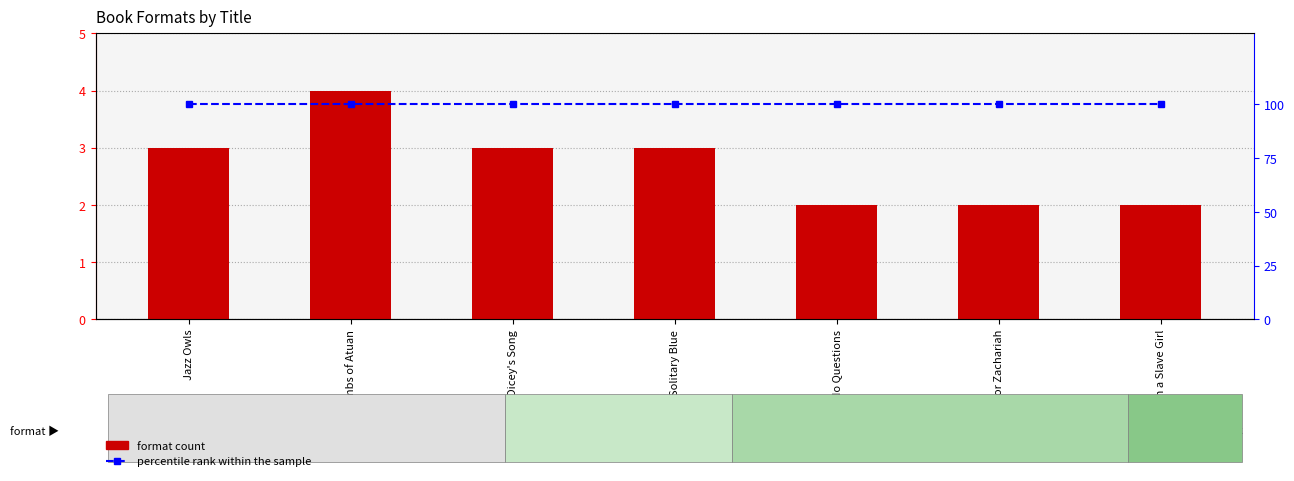

What is the minimum value shown in the chart?

2